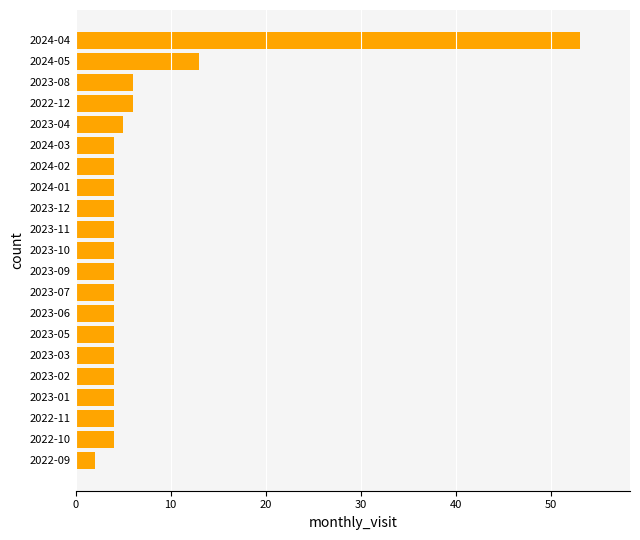

What is the ratio of the value at 2024-03 to the value at 2023-02?

1.0